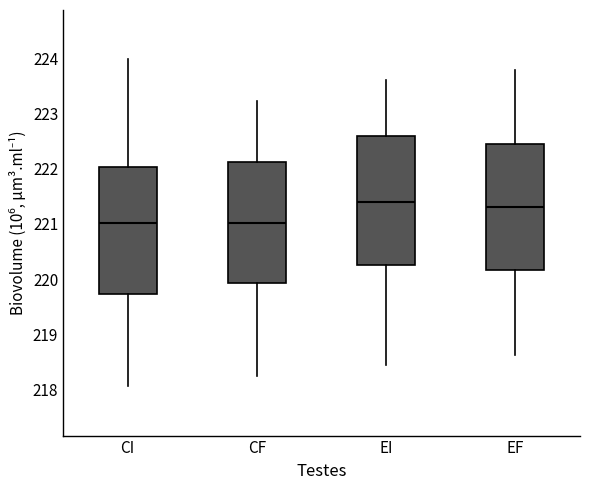

Reading left to right, read every box against the y-axis: the position of its median line, the range the box covers, and the ends of its whiskers. The values are not printed on the chart, so give them approximately, as read against the axis.

CI: median 221.0, box 219.7 to 222.0, whiskers 218.1 to 224.0
CF: median 221.0, box 219.9 to 222.1, whiskers 218.3 to 223.2
EI: median 221.4, box 220.3 to 222.6, whiskers 218.4 to 223.6
EF: median 221.3, box 220.2 to 222.5, whiskers 218.6 to 223.8